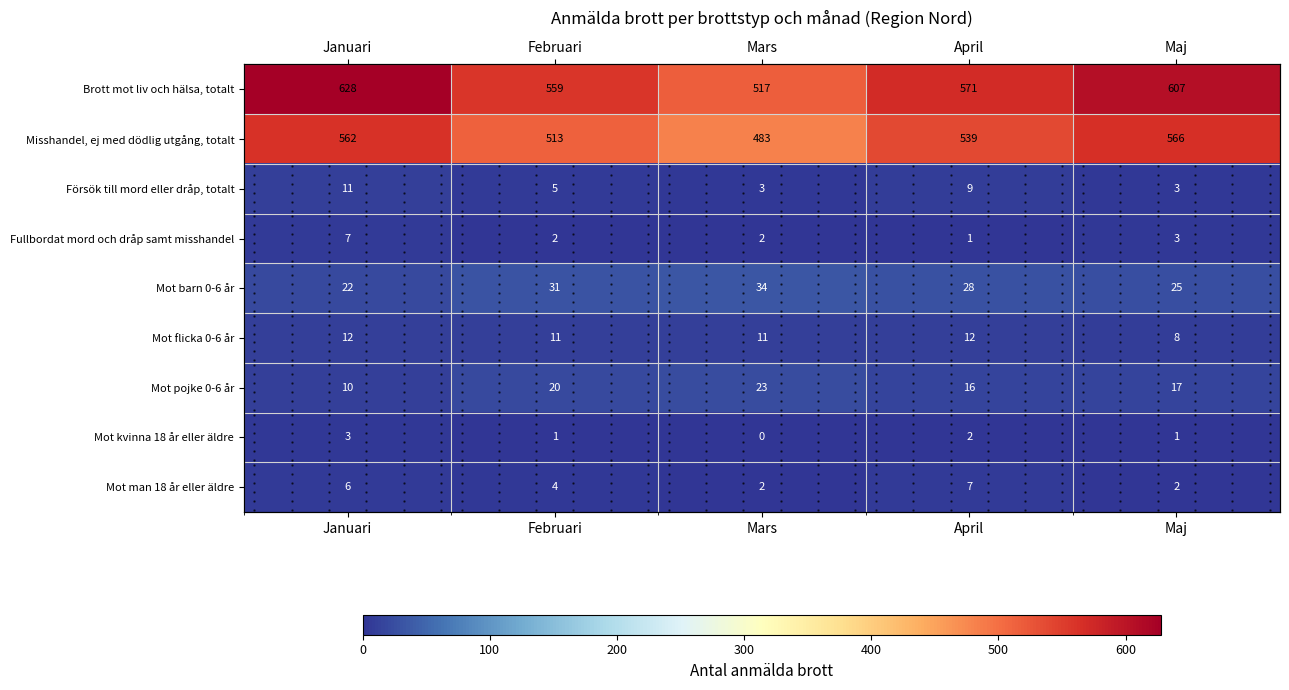

Rank the series by their maximum value, from lowest to highest.

Mot kvinna 18 år eller äldre, Fullbordat mord och dråp samt misshandel, Mot man 18 år eller äldre, Försök till mord eller dråp, totalt, Mot flicka 0-6 år, Mot pojke 0-6 år, Mot barn 0-6 år, Misshandel, ej med dödlig utgång, totalt, Brott mot liv och hälsa, totalt